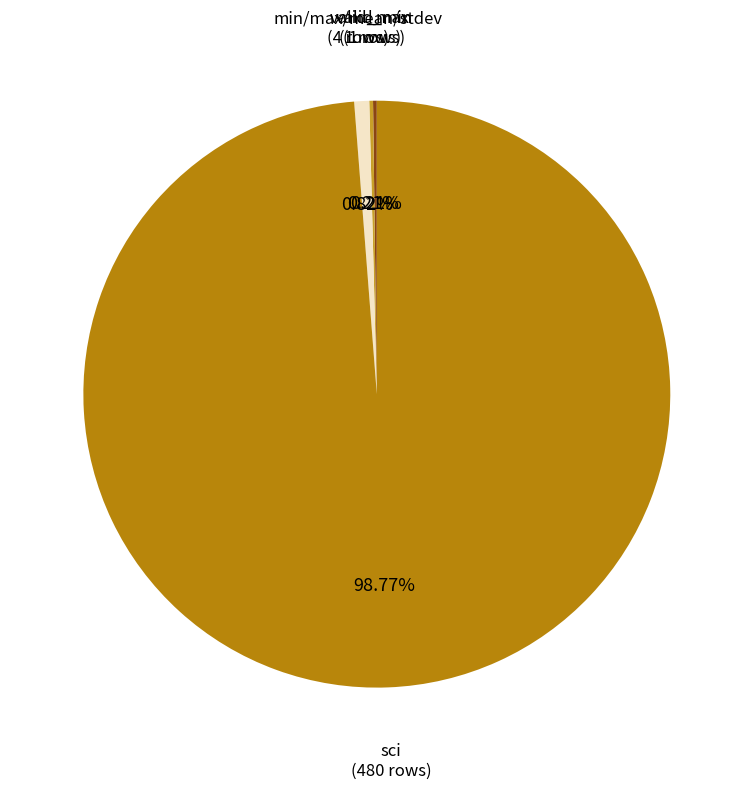

Does any single category account for the majority?

Yes